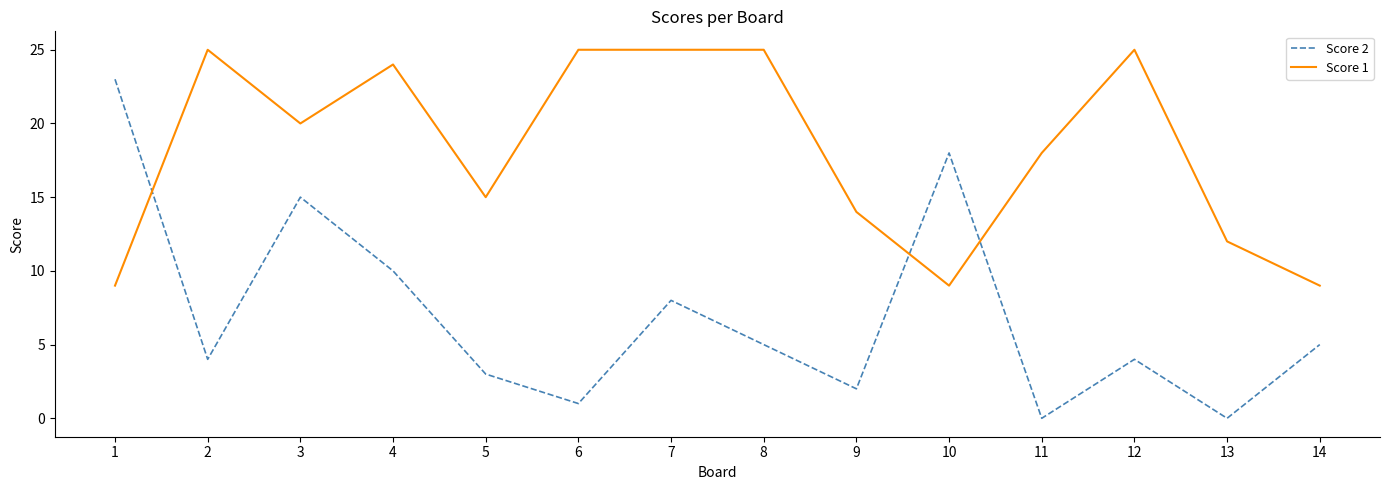

What is the sum of the Score 1 values at 9 and 5?

29